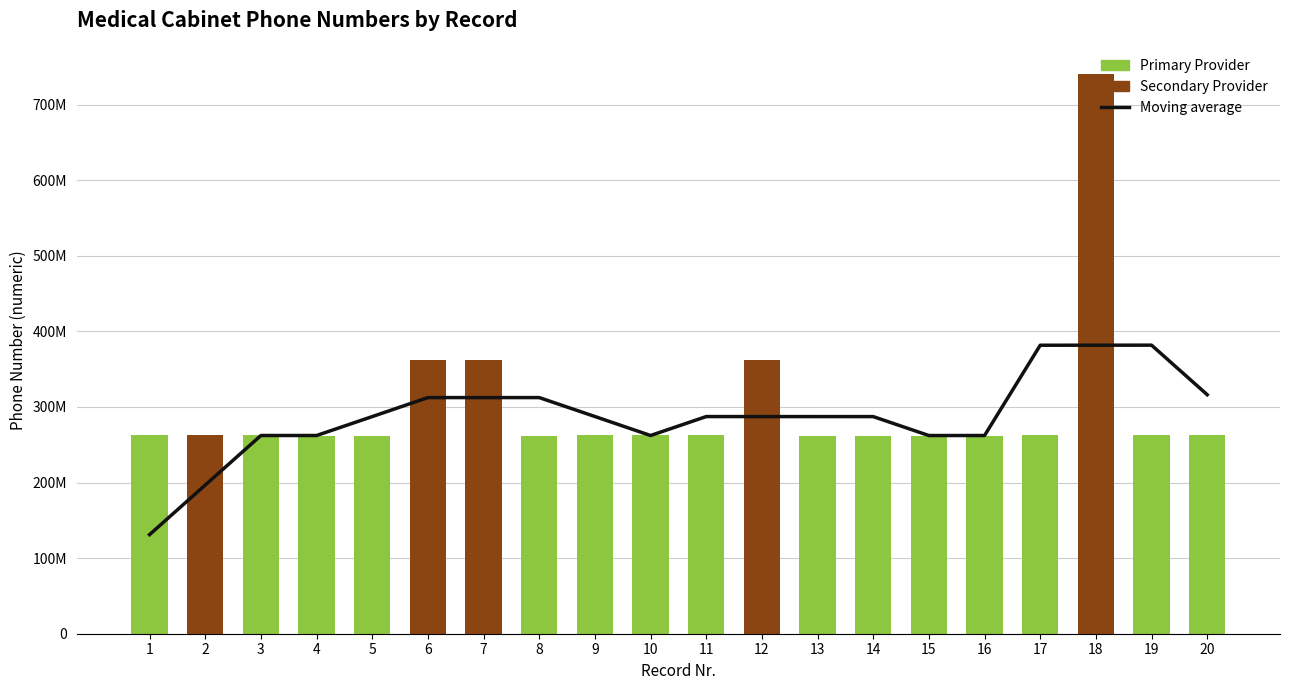

Rank the series by their average value, from highest to lowest.

Moving average, Primary Provider, Secondary Provider